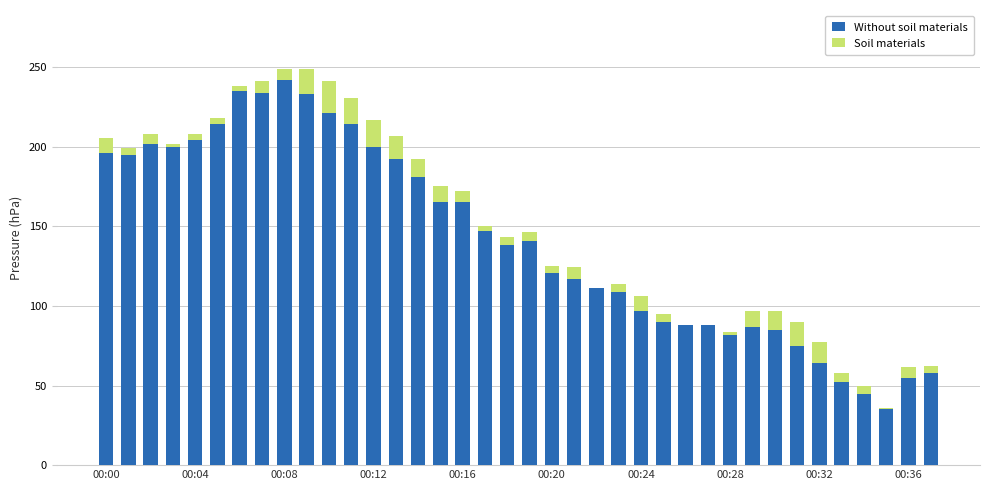

What is the maximum value for Without soil materials?

242.0